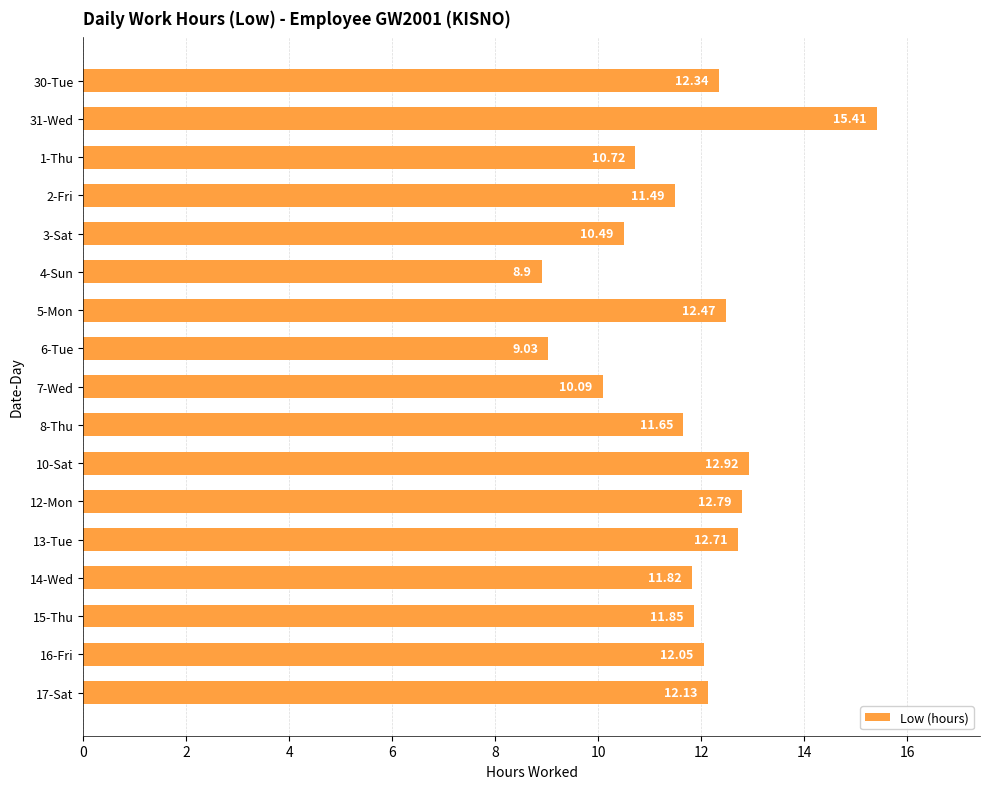

Approximately how many times larger is the value at 10-Sat compared to 6-Tue?

1.4